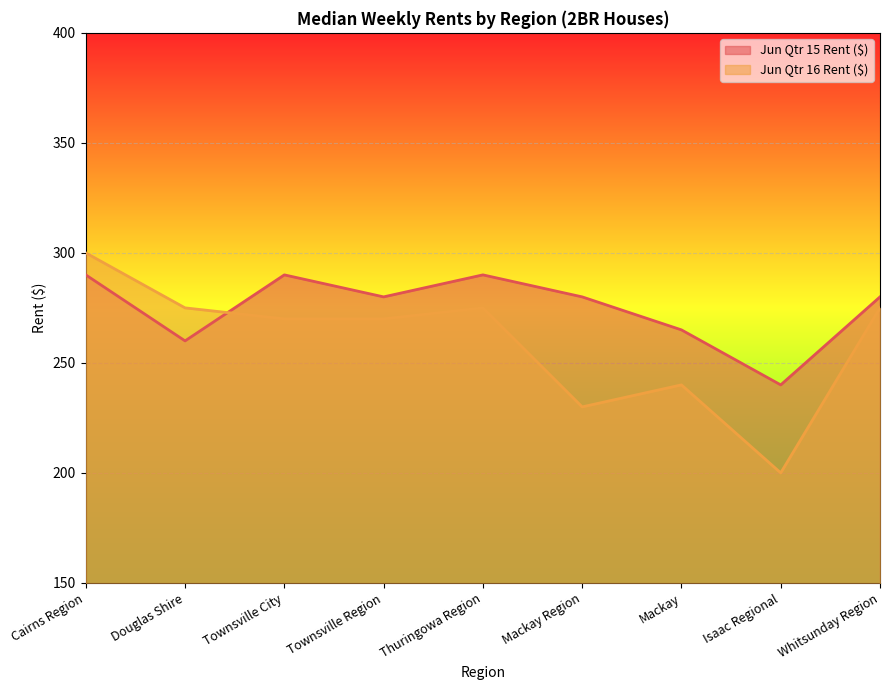

At how many categories does at least one series exceed 244?

8